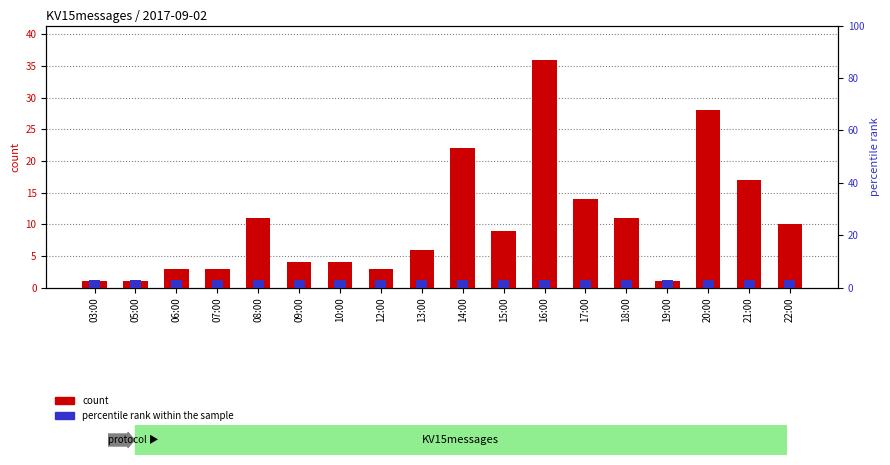

At how many categories does at least one series exceed 32?

1